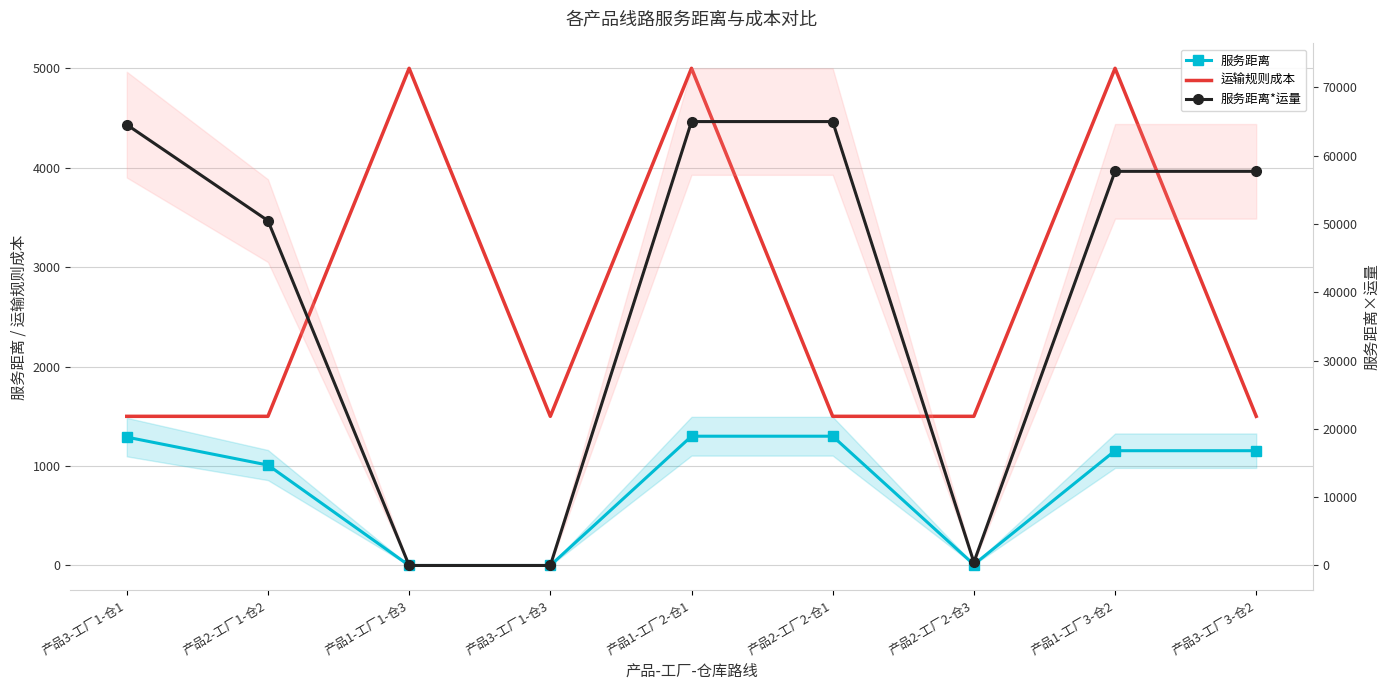

How many values in the 服务距离 series are below 1154?

4